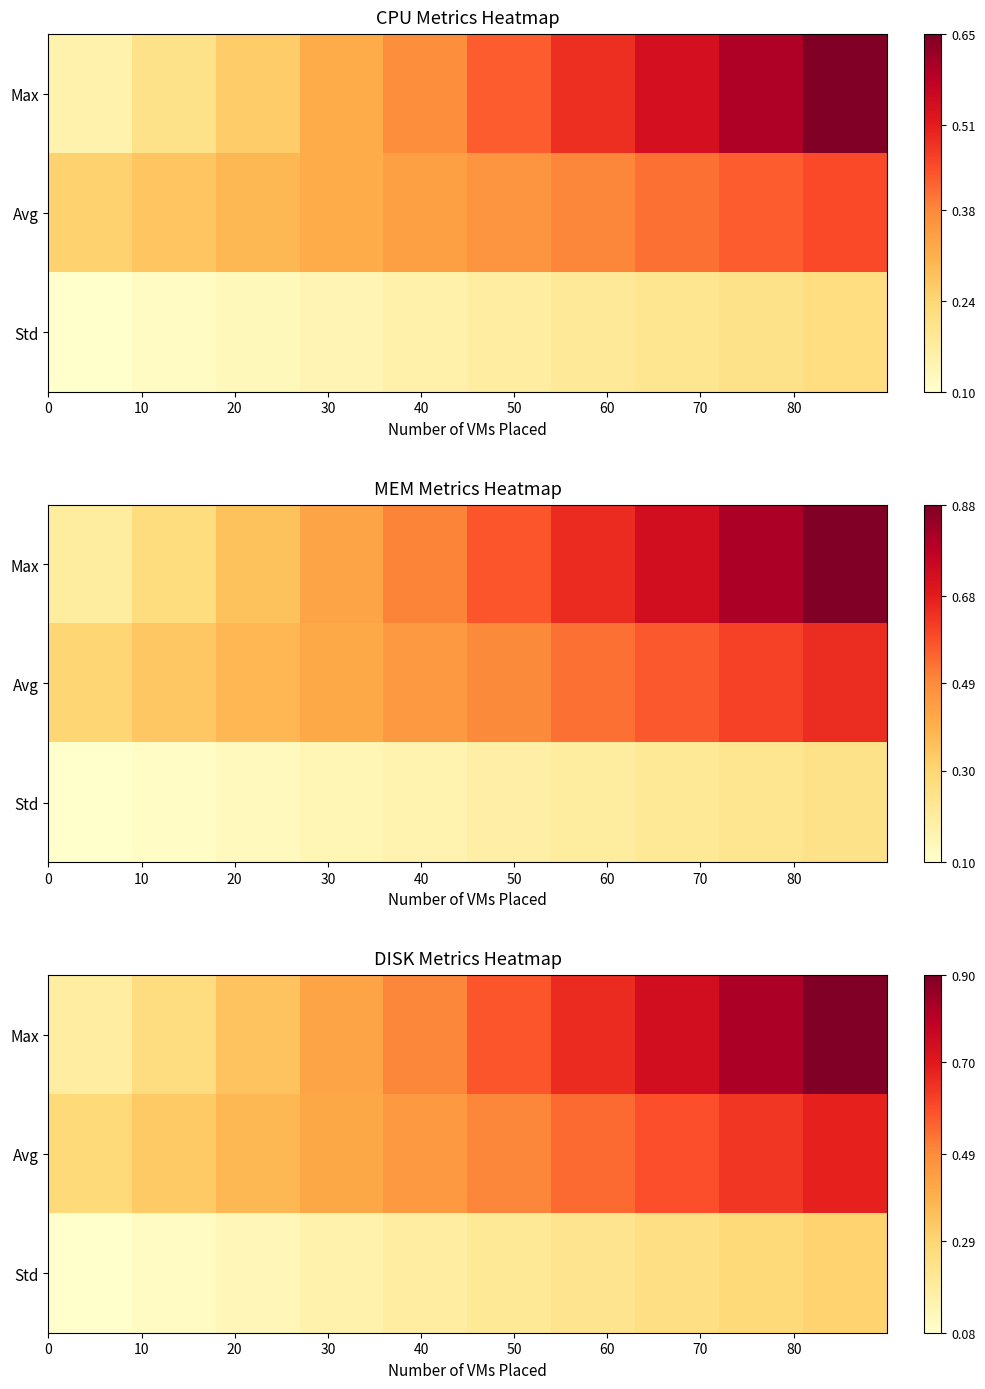

At how many categories does at least one series exceed 0?

10